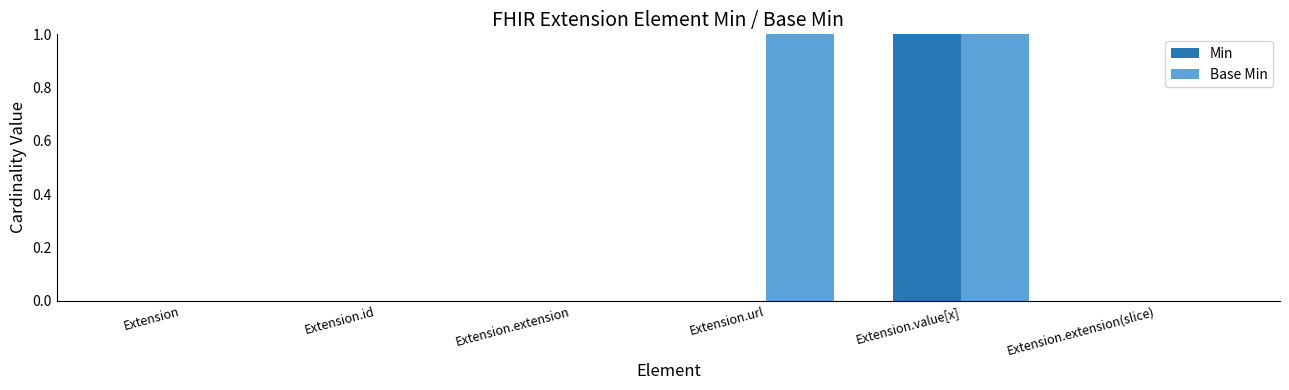

At which category is the sum across all series the highest?

Extension.value[x]